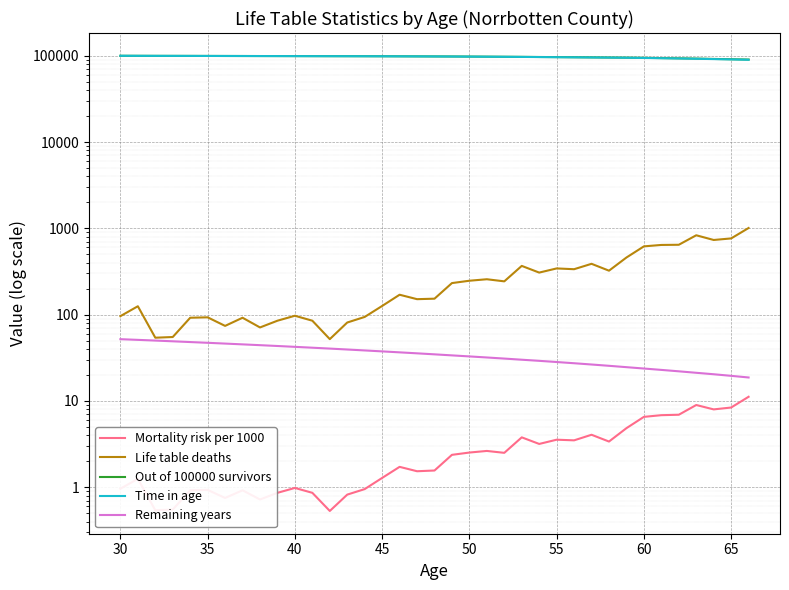

Reading left to right, list all the values displayed in this chart.

Mortality risk per 1000: 1.0	1.2	0.5	0.6	0.9	0.9	0.8	0.9	0.7	0.9	1.0	0.9	0.5	0.8	0.9	1.3	1.7	1.5	1.6	2.4	2.5	2.6	2.5	3.8	3.2	3.5	3.5	4.0	3.4	4.8	6.5	6.8	6.9	9.0	8.0	8.4	11.2
Life table deaths: 96.0	125.0	54.0	55.0	92.0	93.0	74.0	92.0	71.0	85.0	97.0	85.0	52.0	81.0	94.0	126.0	170.0	151.0	153.0	232.0	247.0	257.0	243.0	367.0	307.0	343.0	336.0	388.0	323.0	459.0	618.0	642.0	645.0	831.0	733.0	764.0	1009.0
Out of 100000 survivors: 100000.0	99904.0	99779.0	99724.0	99670.0	99578.0	99485.0	99411.0	99319.0	99248.0	99163.0	99066.0	98981.0	98928.0	98848.0	98754.0	98627.0	98458.0	98307.0	98153.0	97921.0	97675.0	97417.0	97174.0	96807.0	96500.0	96158.0	95822.0	95434.0	95111.0	94652.0	94034.0	93392.0	92747.0	91915.0	91183.0	90419.0
Time in age: 99952.0	99841.0	99752.0	99697.0	99624.0	99532.0	99448.0	99365.0	99284.0	99206.0	99114.0	99023.0	98954.0	98888.0	98801.0	98691.0	98543.0	98382.0	98230.0	98037.0	97798.0	97546.0	97296.0	96990.0	96654.0	96329.0	95990.0	95628.0	95273.0	94882.0	94343.0	93713.0	93069.0	92331.0	91549.0	90801.0	89914.0
Remaining years: 51.9	51.0	50.0	49.1	48.1	47.1	46.2	45.2	44.2	43.3	42.3	41.4	40.4	39.4	38.4	37.5	36.5	35.6	34.6	33.7	32.8	31.9	30.9	30.0	29.1	28.2	27.3	26.4	25.5	24.6	23.7	22.9	22.0	21.2	20.4	19.5	18.7